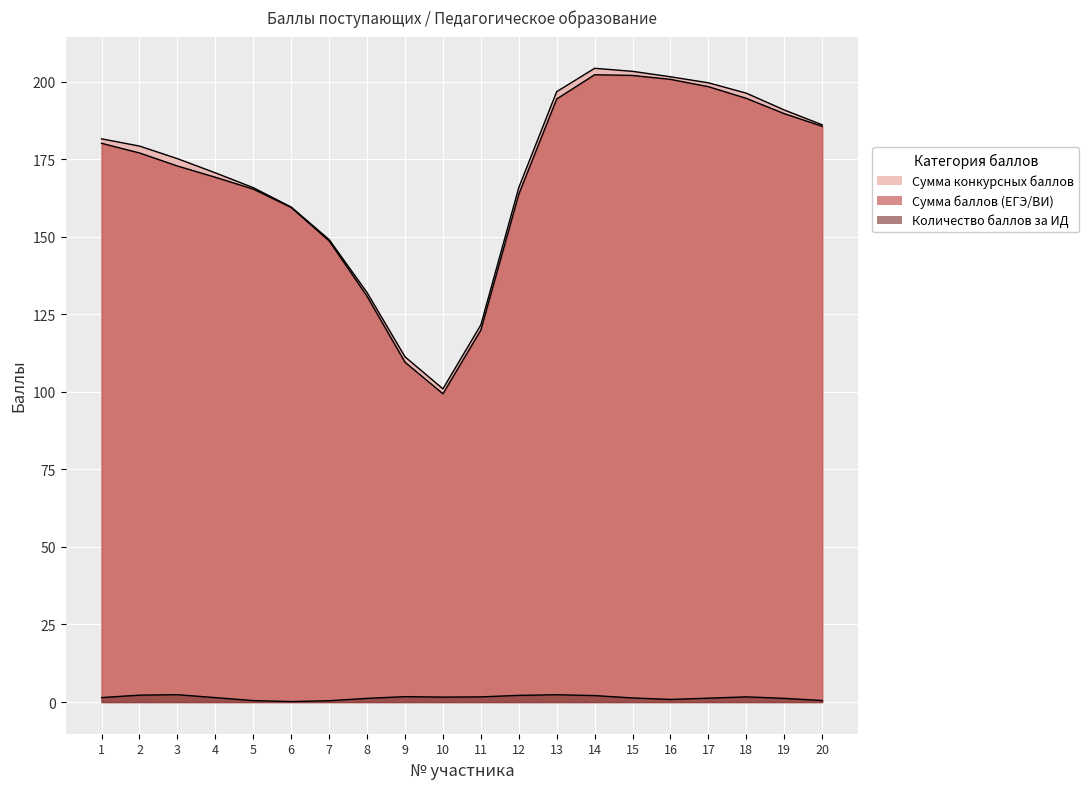

Which series has the widest spread of values?

Сумма конкурсных баллов